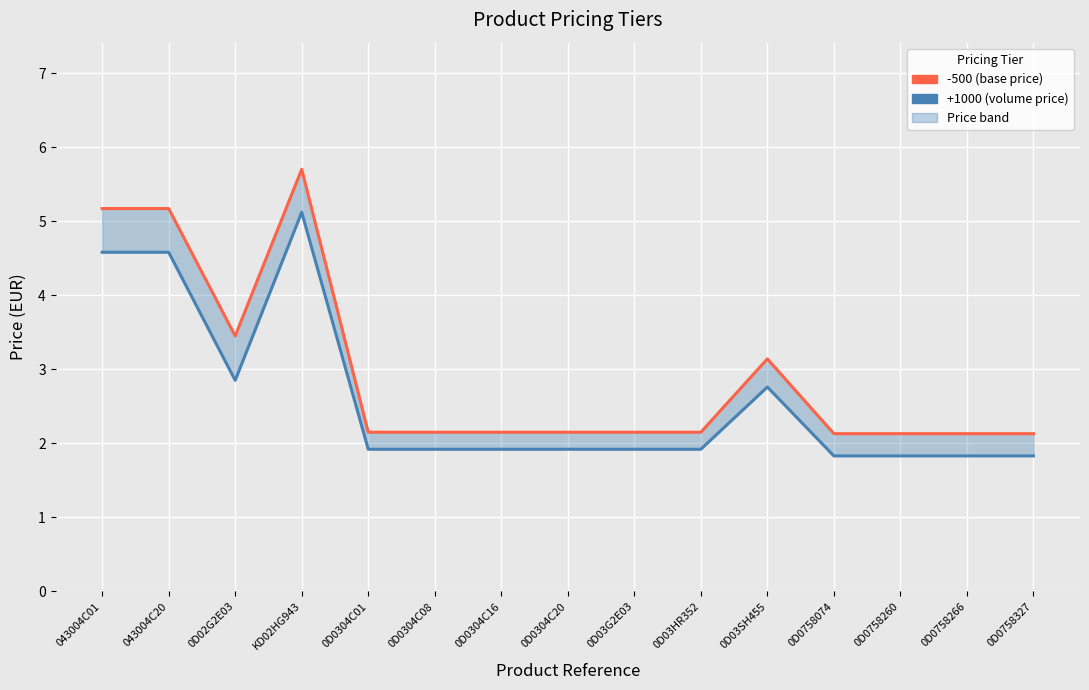

Reading right to left, transcribe all the data shown in this chart.

-500 (base price): 2.1	2.1	2.1	2.1	3.1	2.1	2.1	2.1	2.1	2.1	2.1	5.7	3.5	5.2	5.2
+1000 (volume price): 1.8	1.8	1.8	1.8	2.8	1.9	1.9	1.9	1.9	1.9	1.9	5.1	2.9	4.6	4.6